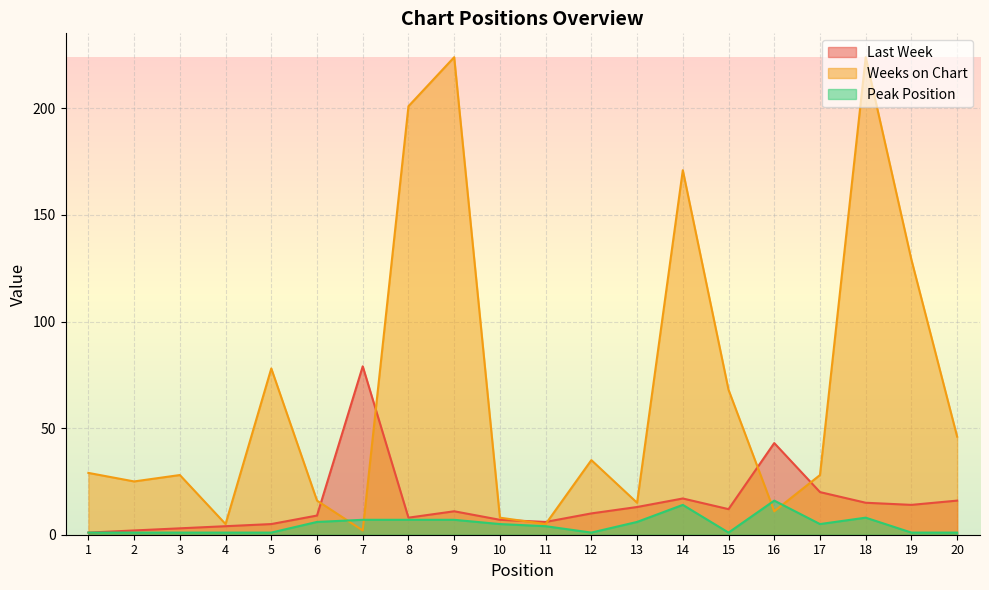

Reading left to right, extract all data points from this chart.

Last Week: 1=1	2=2	3=3	4=4	5=5	6=9	7=79	8=8	9=11	10=7	11=6	12=10	13=13	14=17	15=12	16=43	17=20	18=15	19=14	20=16
Weeks on Chart: 1=29	2=25	3=28	4=5	5=78	6=16	7=2	8=201	9=224	10=8	11=5	12=35	13=15	14=171	15=68	16=11	17=28	18=224	19=129	20=46
Peak Position: 1=1	2=1	3=1	4=1	5=1	6=6	7=7	8=7	9=7	10=5	11=4	12=1	13=6	14=14	15=1	16=16	17=5	18=8	19=1	20=1